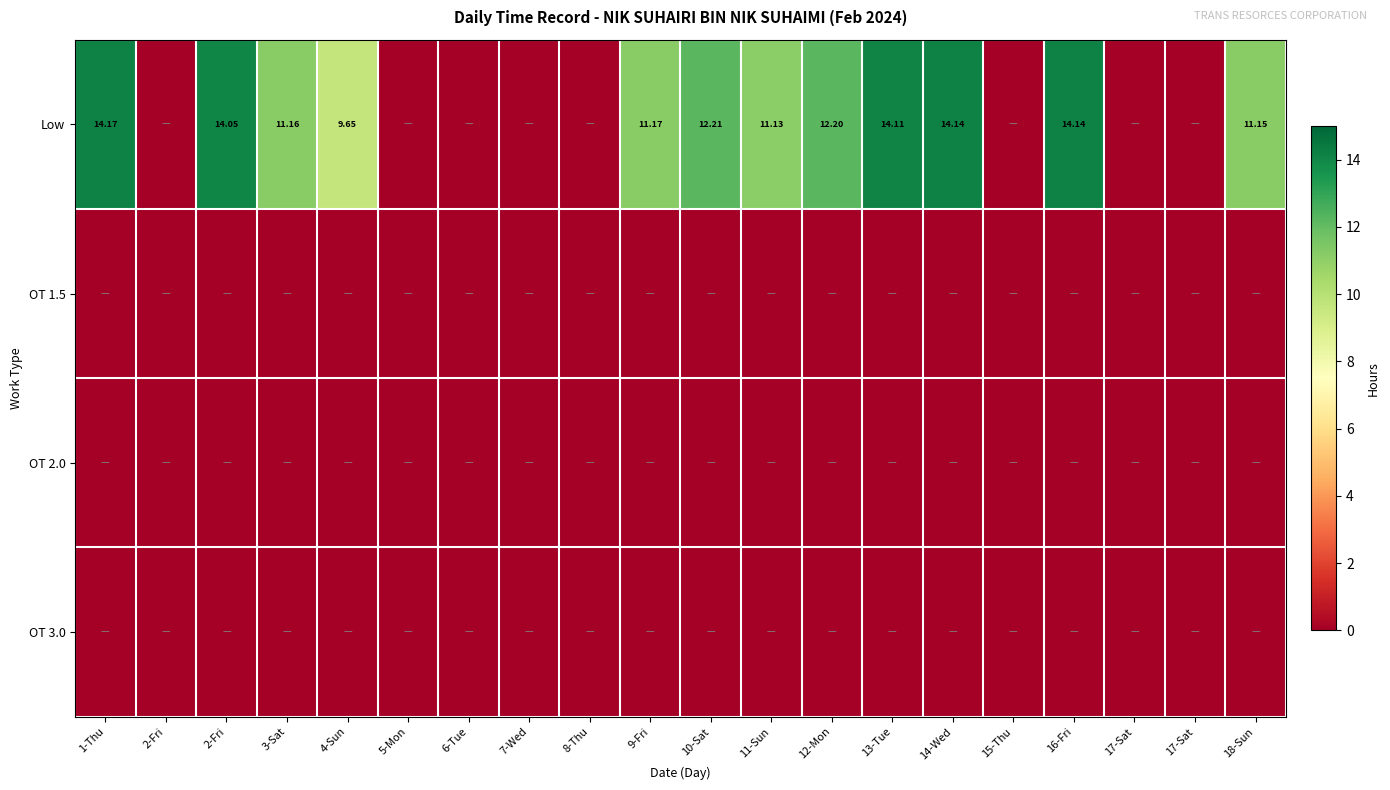

The value of Low at 16-Fri is 6.2. True or false?

False